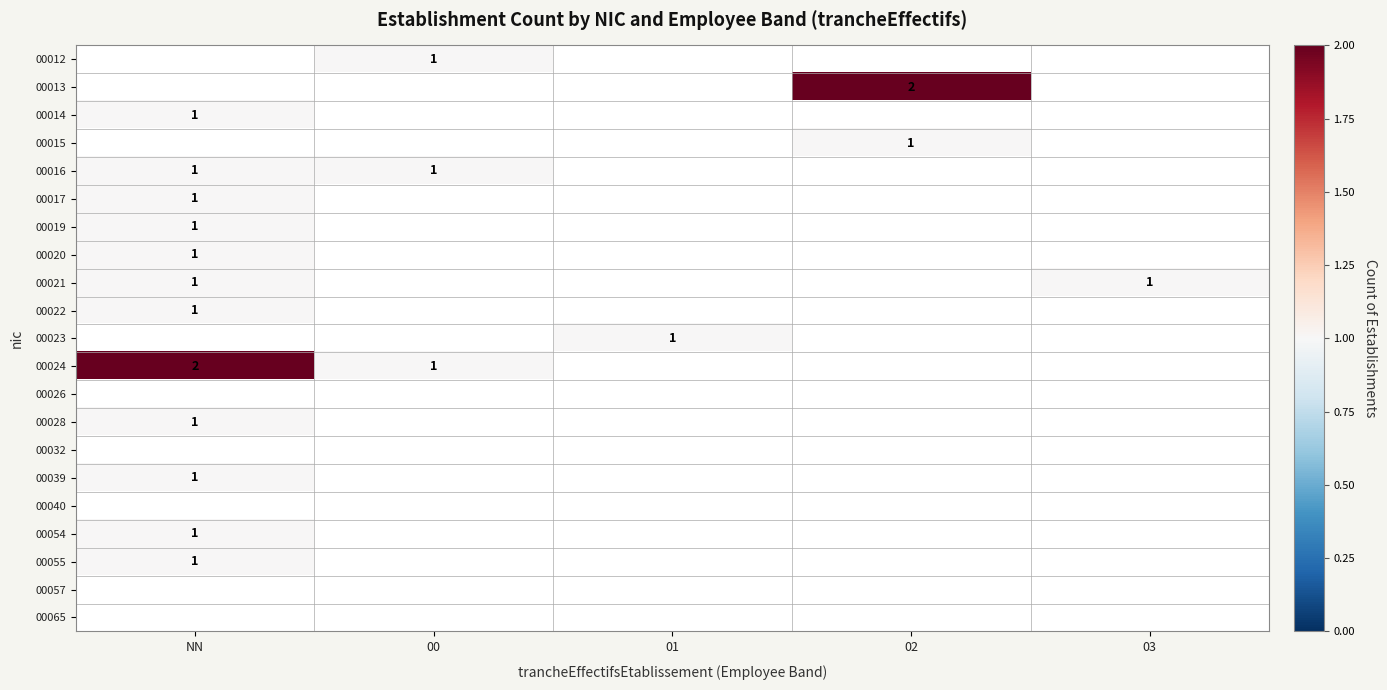

Which category has the lowest value across all series?

00